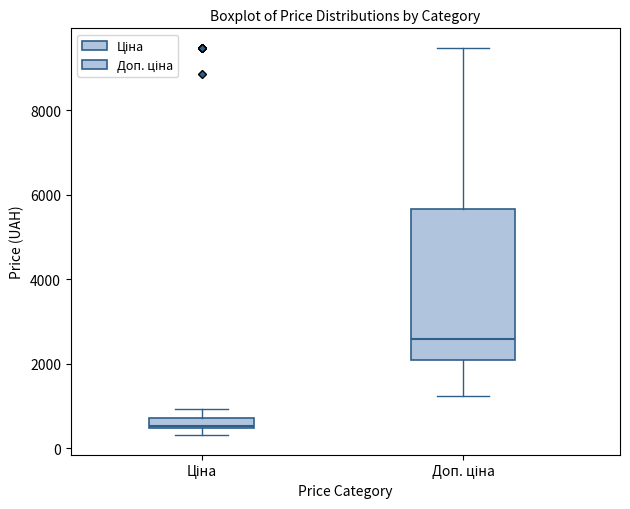

Which box is the tallest, from its lower edge to its upper edge?

Доп. ціна